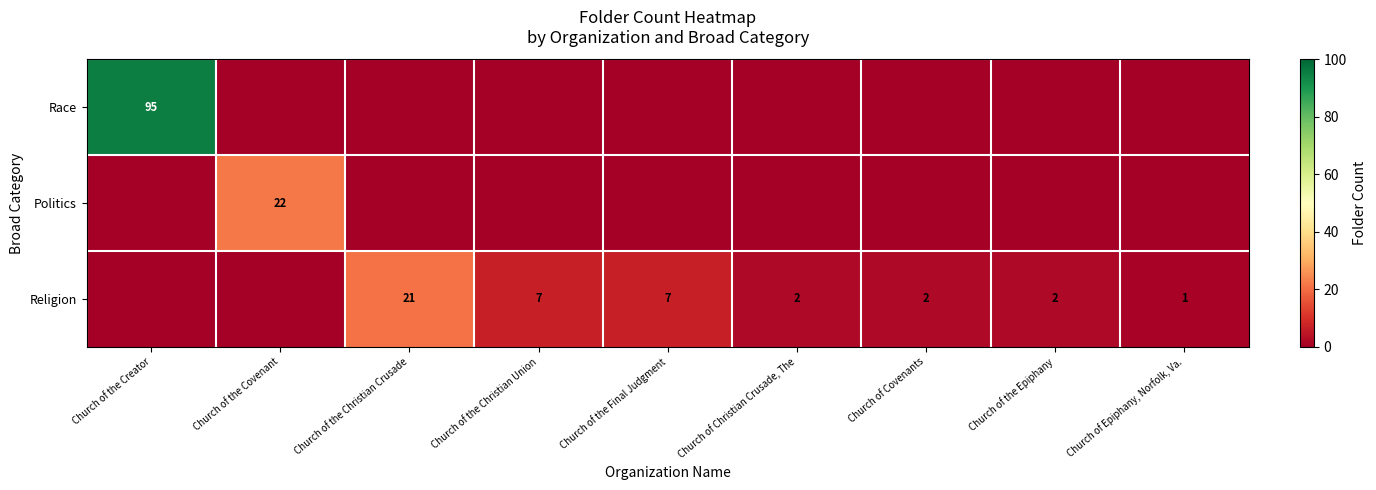

Between Church of the Covenant and Church of Christian Crusade, The, which series saw the biggest shift?

Politics